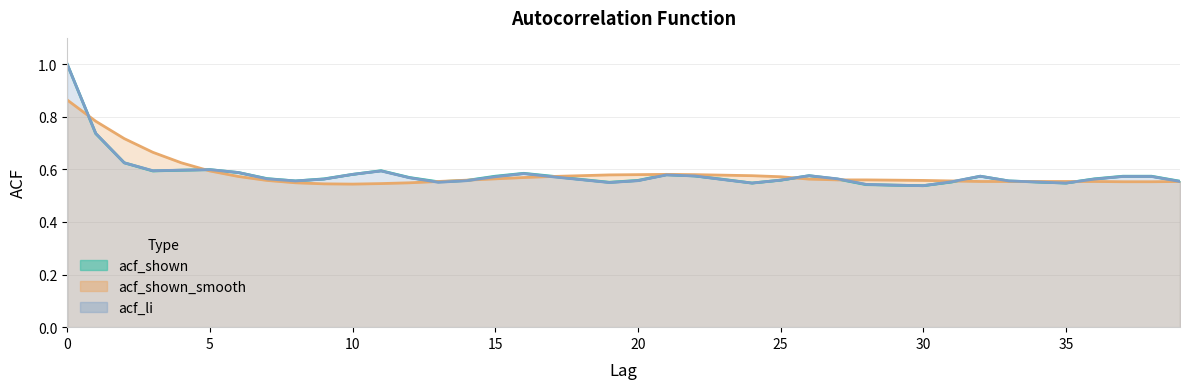

What is the value of the acf_shown_smooth point at the 5th from the left?

0.6